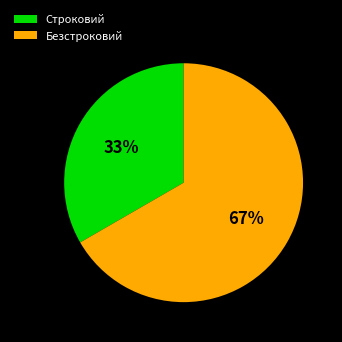

Rank the categories by value from lowest to highest.

Строковий, Безстроковий